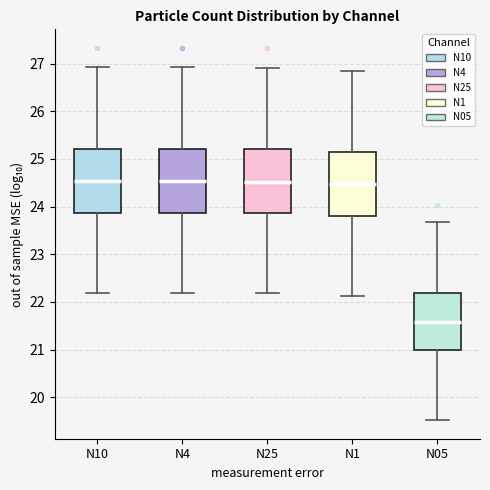

Reading left to right, read every box against the y-axis: the position of its median line, the range the box covers, and the ends of its whiskers. The values are not printed on the chart, so give them approximately, as read against the axis.

N10: median 24.5, box 23.9 to 25.2, whiskers 22.2 to 26.9
N4: median 24.5, box 23.9 to 25.2, whiskers 22.2 to 26.9
N25: median 24.5, box 23.9 to 25.2, whiskers 22.2 to 26.9
N1: median 24.5, box 23.8 to 25.1, whiskers 22.1 to 26.9
N05: median 21.6, box 21.0 to 22.2, whiskers 19.5 to 23.7